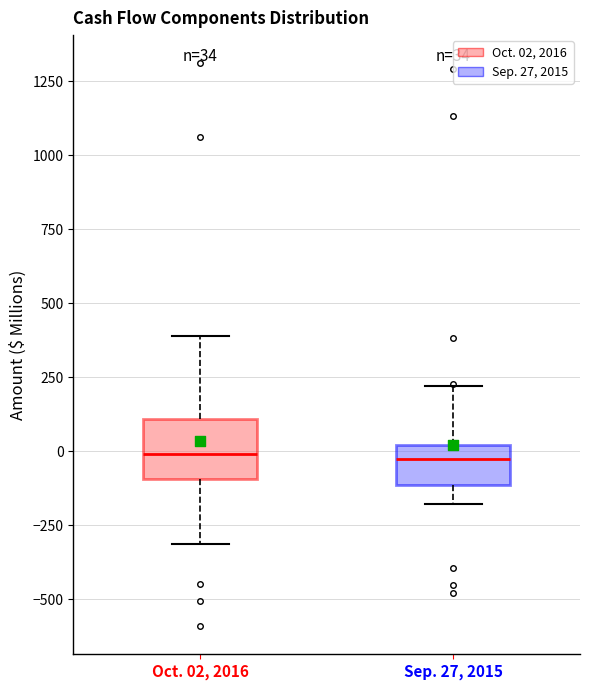

Which box is the tallest, from its lower edge to its upper edge?

Oct. 02, 2016